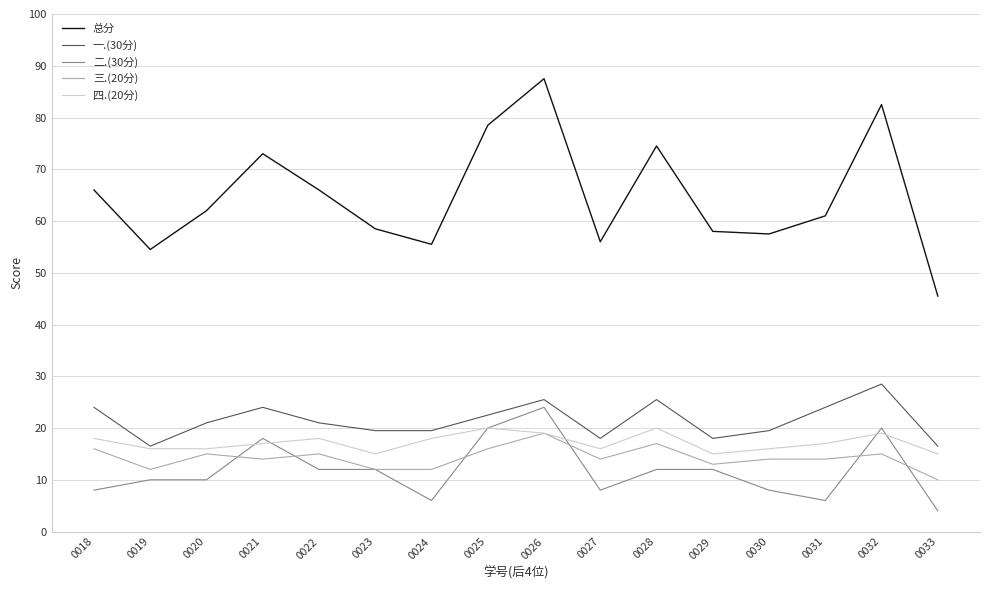

True or false: 三.(20分) and 总分 cross at least once.

False